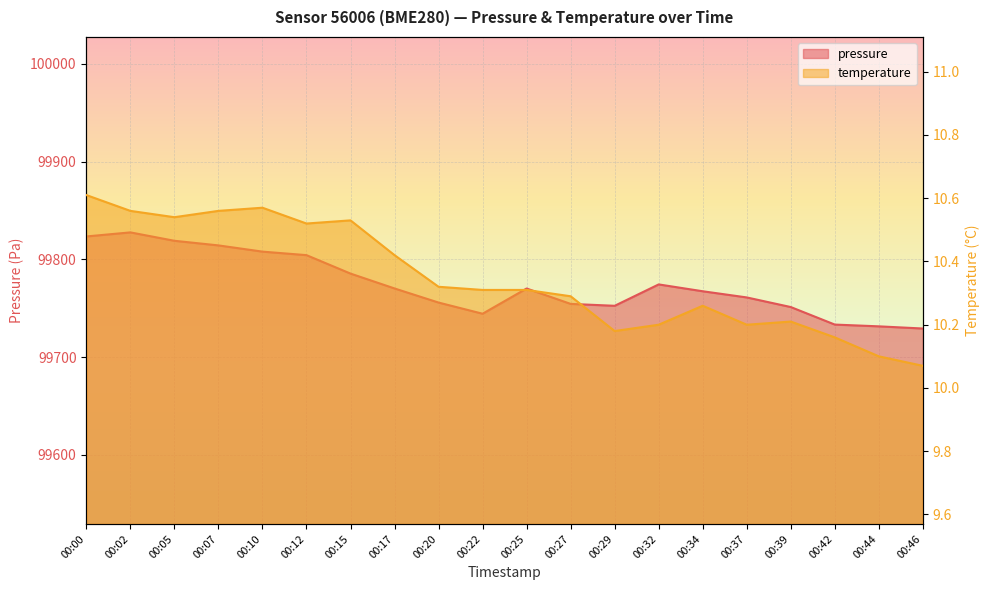

What is the value of the temperature point at the 4th from the left?

10.6